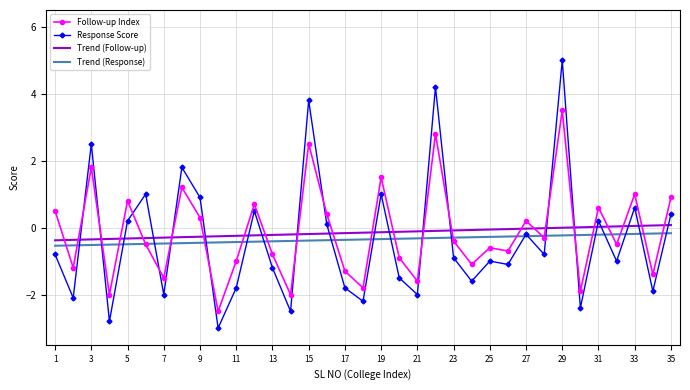

What is the minimum value shown in the chart?

-3.0